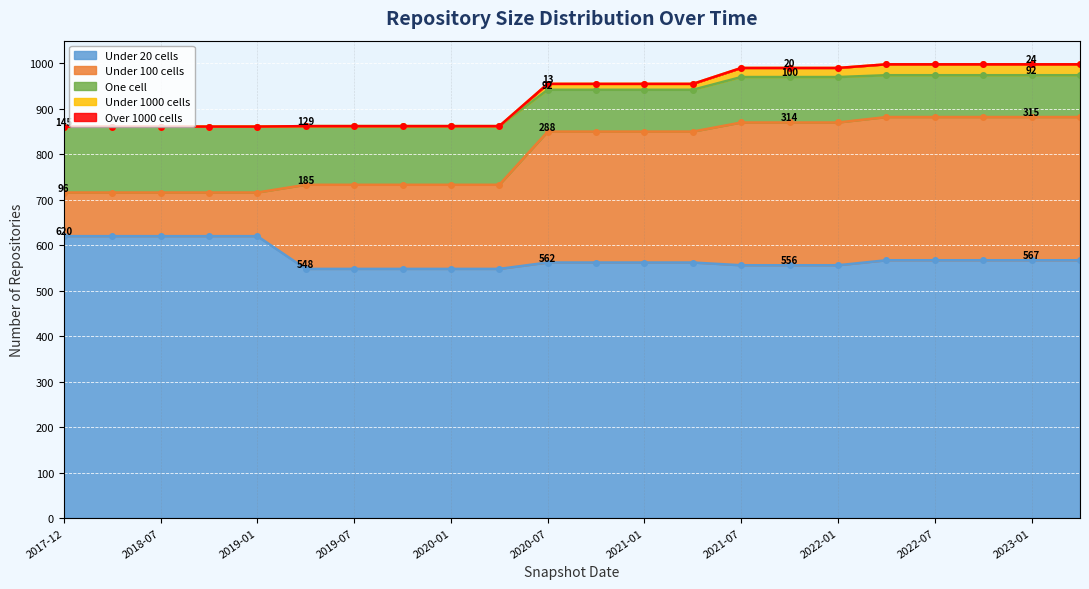

True or false: under_twenty_cells and one_cell intersect in this chart.

False